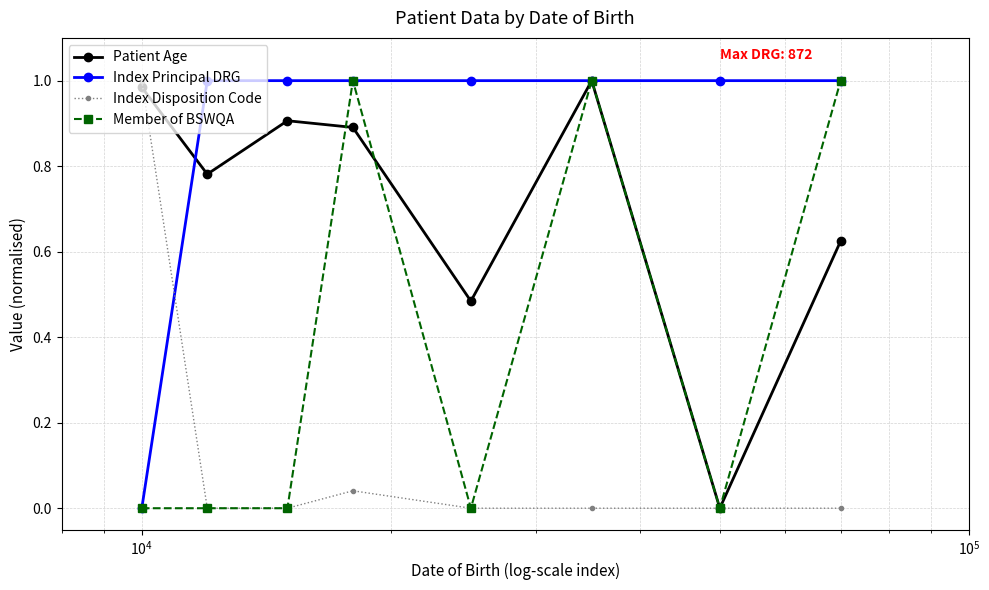

List the series in order of their overall mean, highest first.

Index Principal DRG, Patient Age, Member of BSWQA, Index Disposition Code